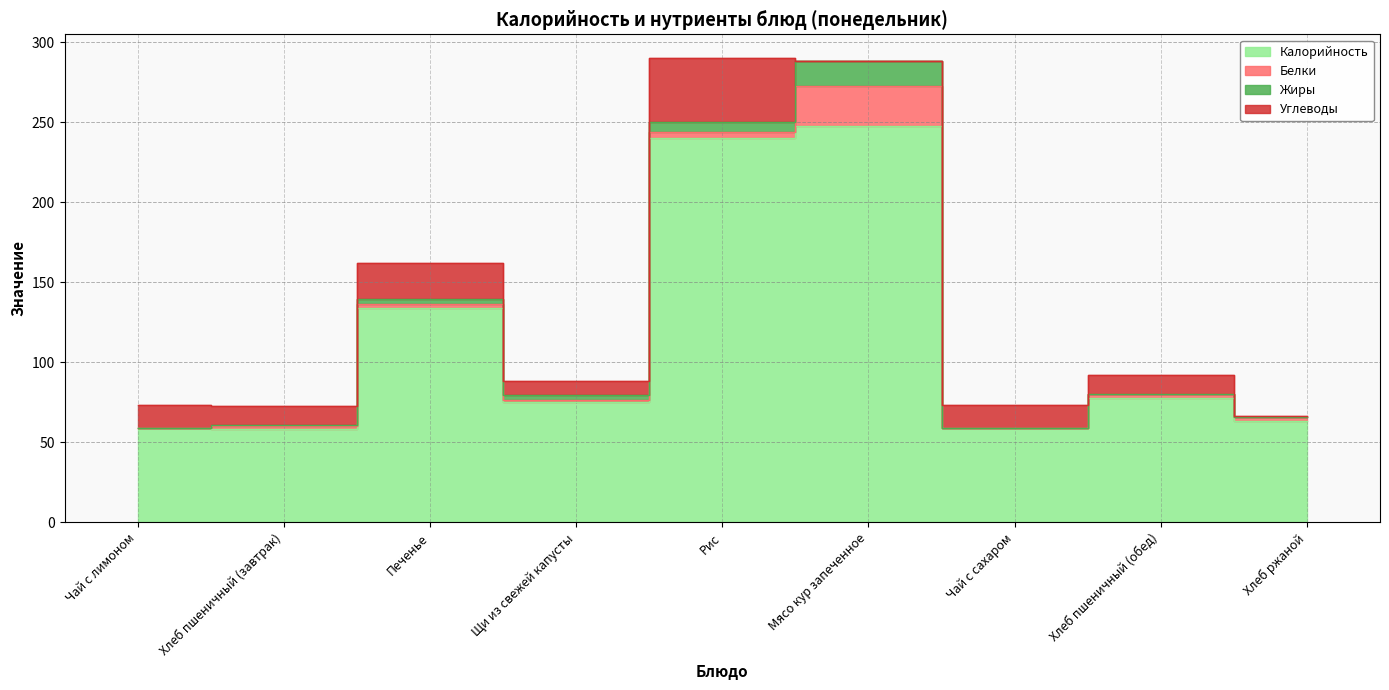

What is the label of the 6th point from the right?

Щи из свежей капусты